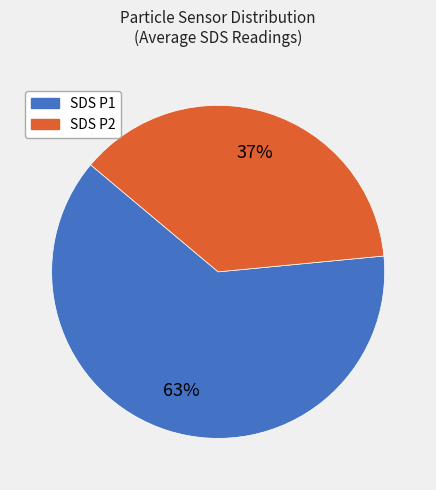

To the nearest percent, what is the average slice percentage?

50%